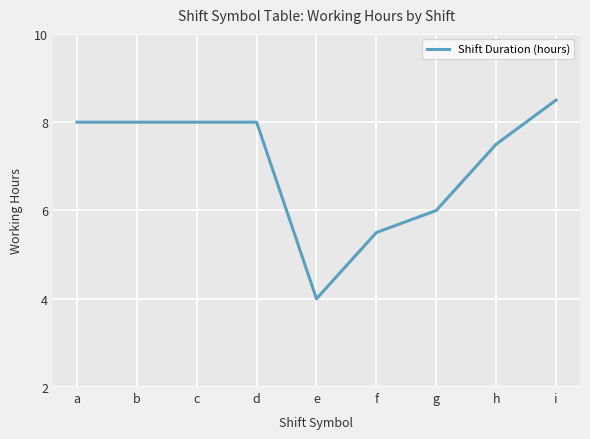

The chart shows a value of 2.6 at f. True or false?

False